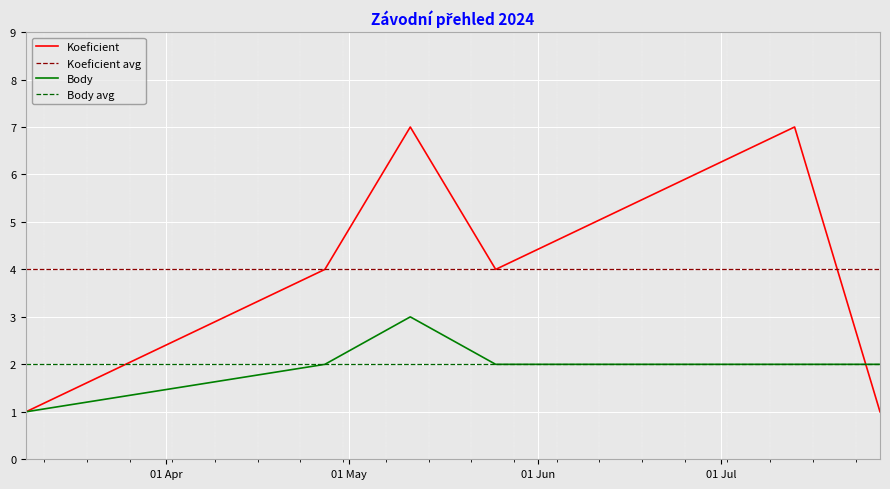

What is the approximate value of Koeficient at 2024-07-13?

7